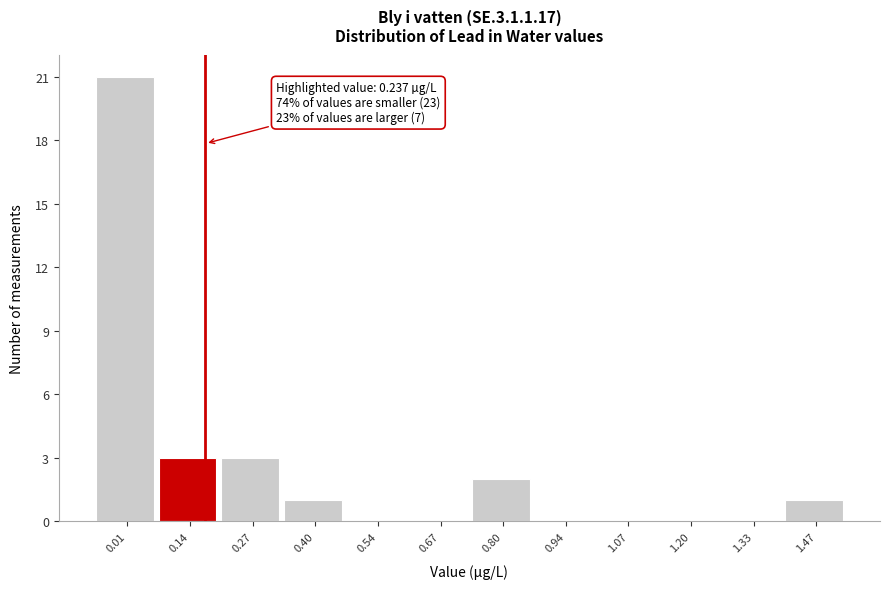

Reading right to left, transcribe all the data shown in this chart.

1.47=1	1.33=0	1.20=0	1.07=0	0.94=0	0.80=2	0.67=0	0.54=0	0.40=1	0.27=3	0.14=3	0.01=21